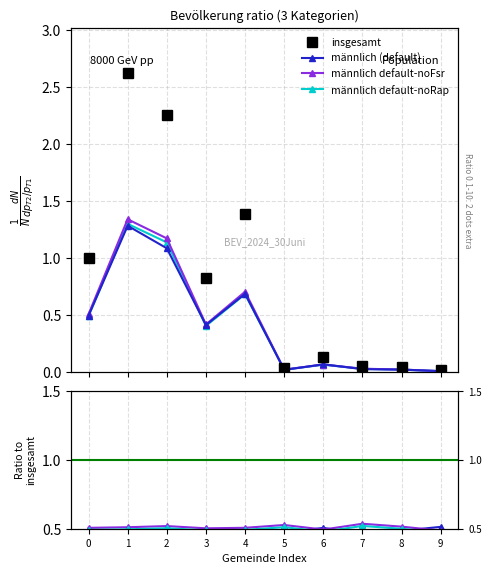

The value of männlich at 1 is 1.7. True or false?

False